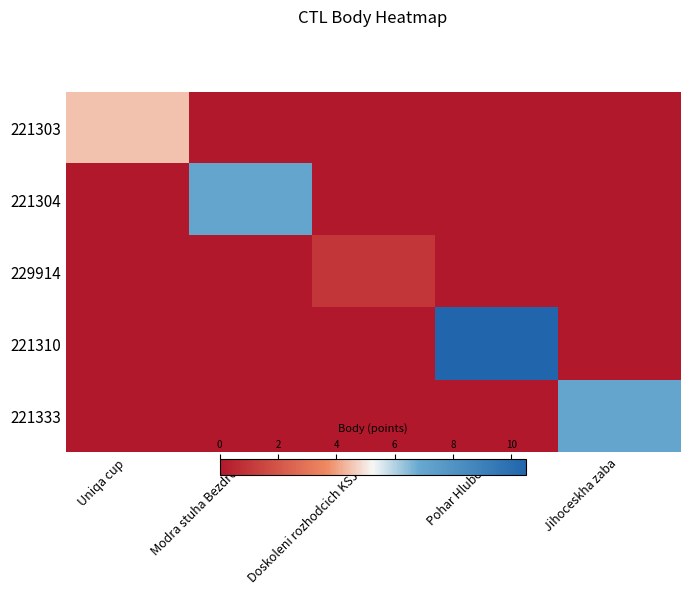

Reading right to left, list all the values displayed in this chart.

221303: Jihoceskha zaba=0.0	Pohar Hluboke=0.0	Doskoleni rozhodcich KSJ 13=0.0	Modra stuha Bezdreva=0.0	Uniqa cup=4.5
221304: Jihoceskha zaba=0.0	Pohar Hluboke=0.0	Doskoleni rozhodcich KSJ 13=0.0	Modra stuha Bezdreva=7.0	Uniqa cup=0.0
229914: Jihoceskha zaba=0.0	Pohar Hluboke=0.0	Doskoleni rozhodcich KSJ 13=1.0	Modra stuha Bezdreva=0.0	Uniqa cup=0.0
221310: Jihoceskha zaba=0.0	Pohar Hluboke=10.5	Doskoleni rozhodcich KSJ 13=0.0	Modra stuha Bezdreva=0.0	Uniqa cup=0.0
221333: Jihoceskha zaba=7.0	Pohar Hluboke=0.0	Doskoleni rozhodcich KSJ 13=0.0	Modra stuha Bezdreva=0.0	Uniqa cup=0.0